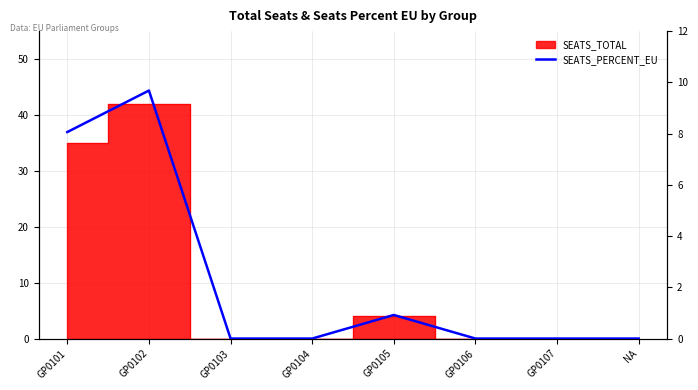

True or false: the data shows 6.0 at GP0106.

False